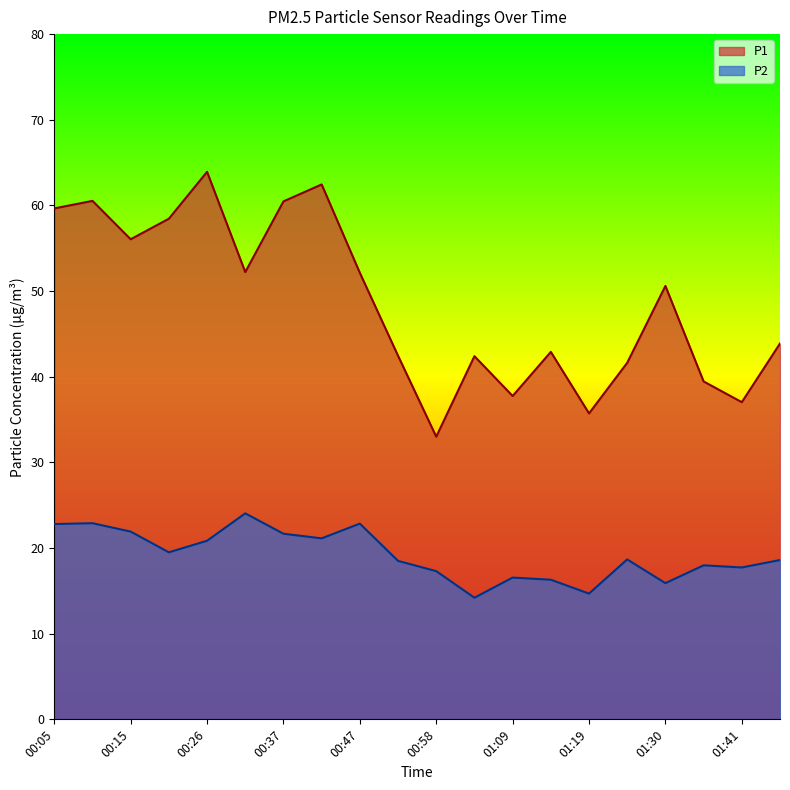

At which category does P1 reach its first local peak?

00:10